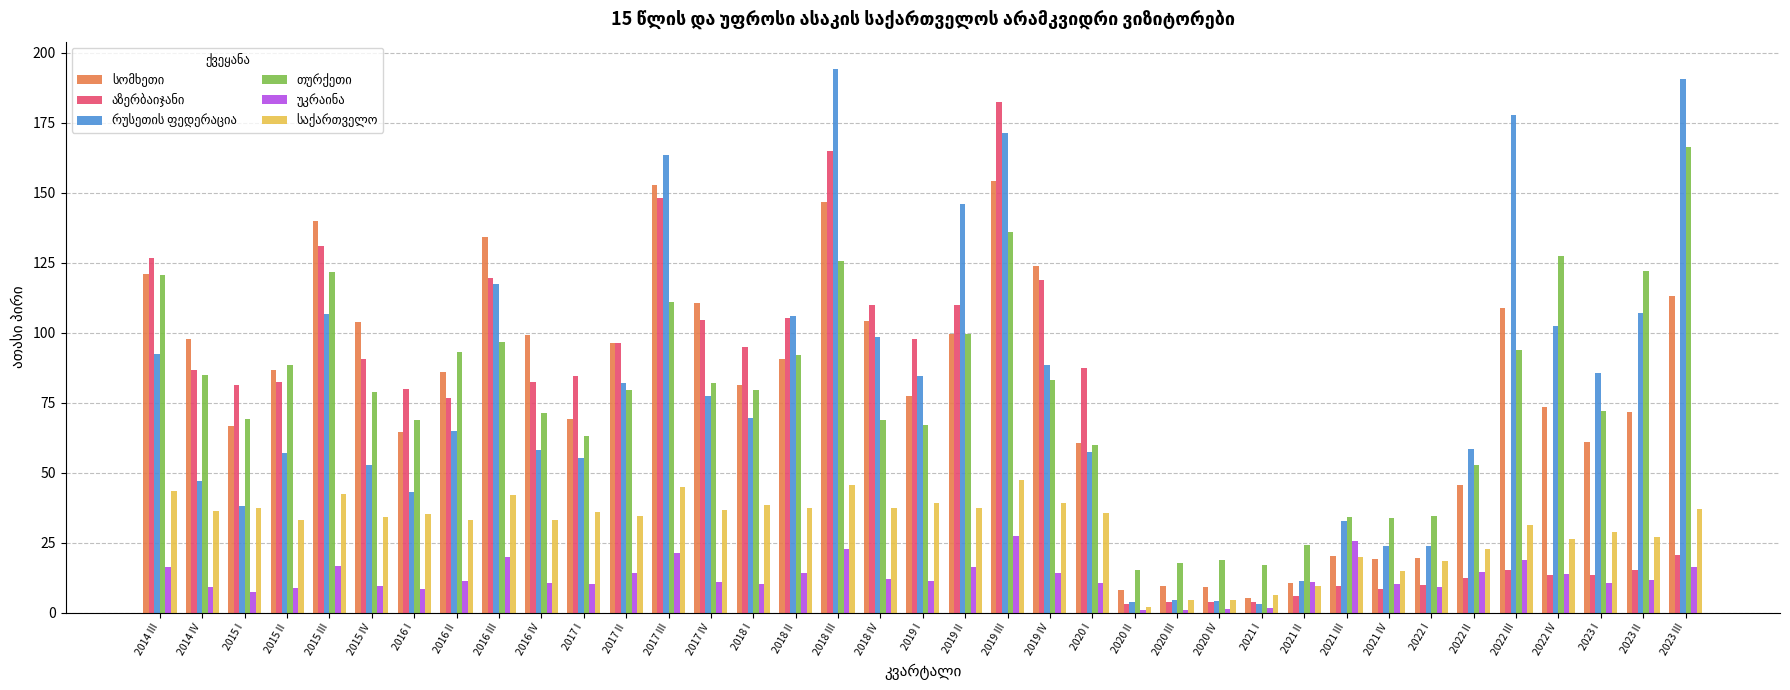

What is the total value across all series at 2016 I?

300.1